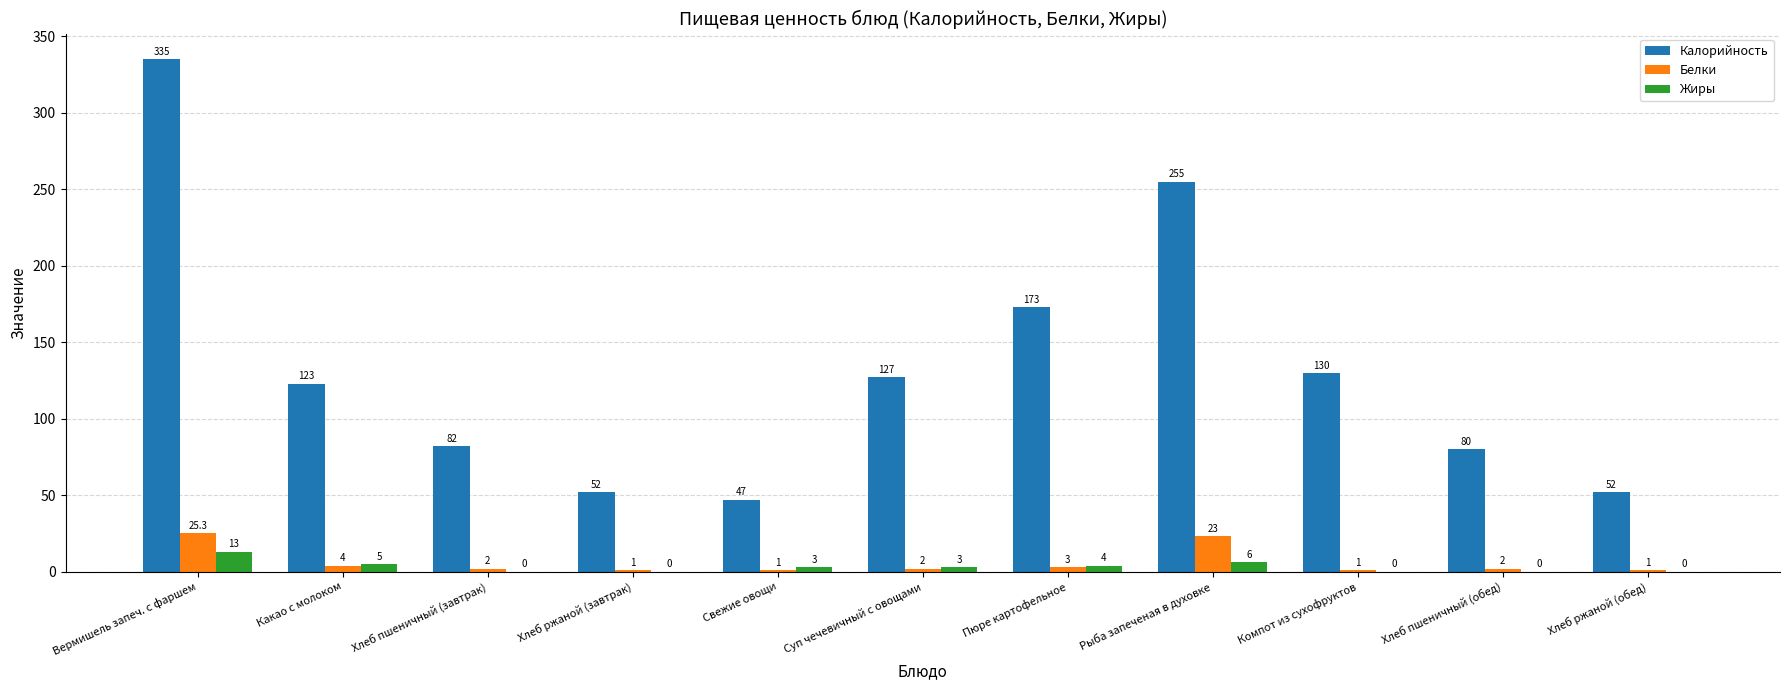

What is the total value across all series at Хлеб ржаной (обед)?

53.0